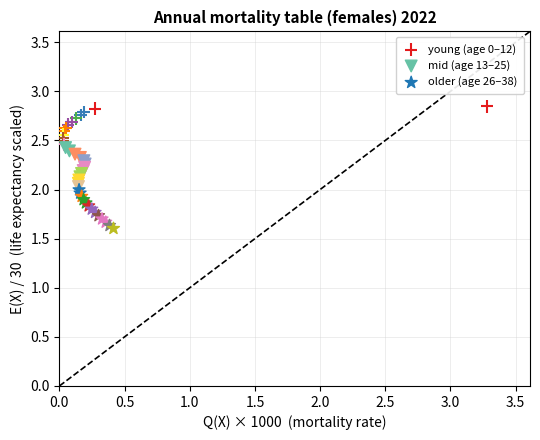

Which series reaches the maximum Y coordinate?

young (age 0–12)